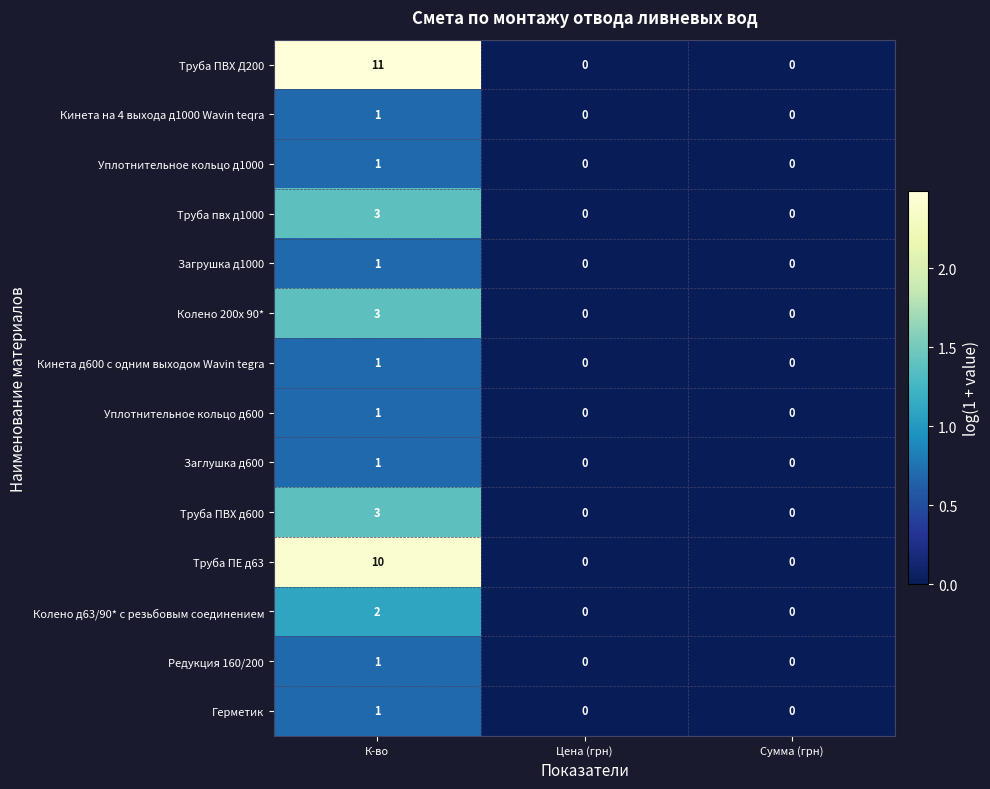

Which series changed the most between К-во and Цена (грн)?

Труба ПВХ Д200